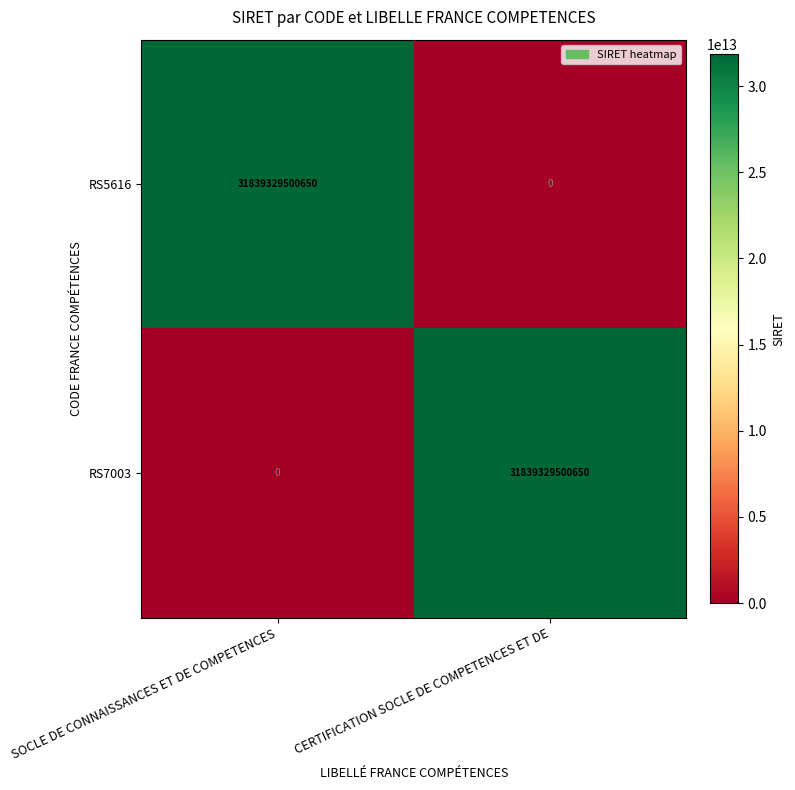

What is the difference between the highest and lowest values at SOCLE DE CONNAISSANCES ET DE COMPETENCES?

31839329500650